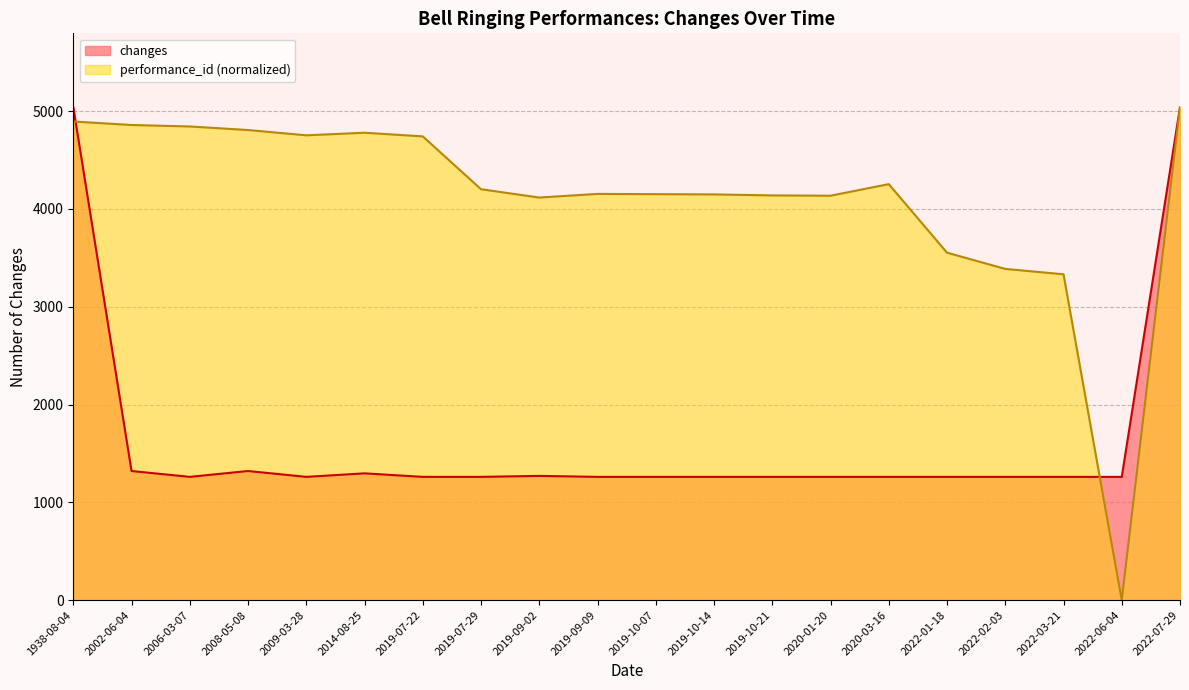

What position from the left is 2022-06-04?

19